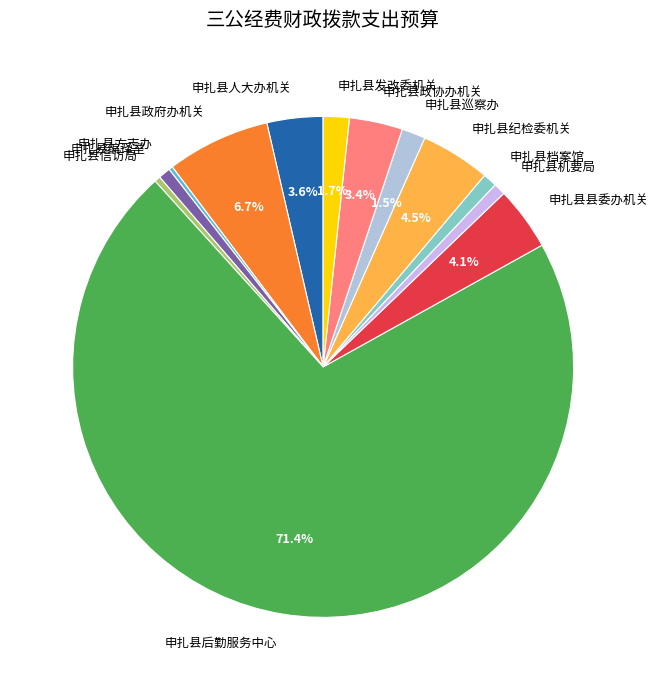

Approximately how many times larger is the value at 申扎县发改委机关 compared to 申扎县巡察办?

1.1